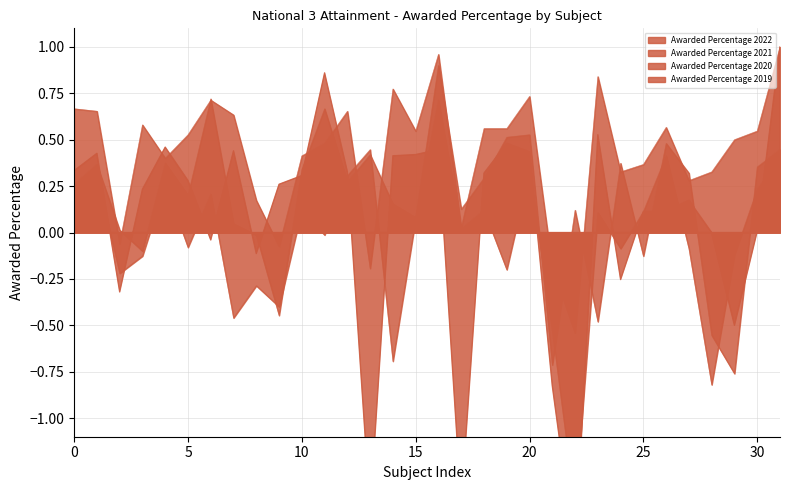

What is the highest value of the Awarded Percentage 2021 series?

0.9